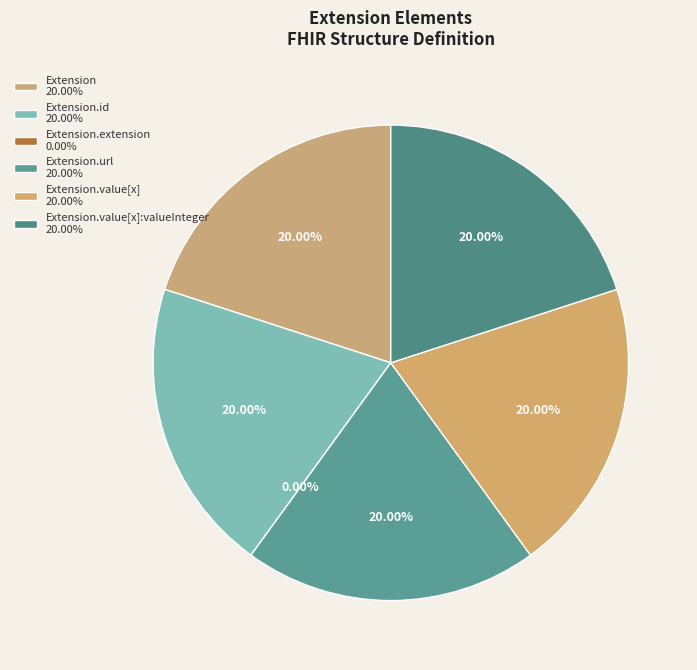

Count the number of slices in the pie.

6